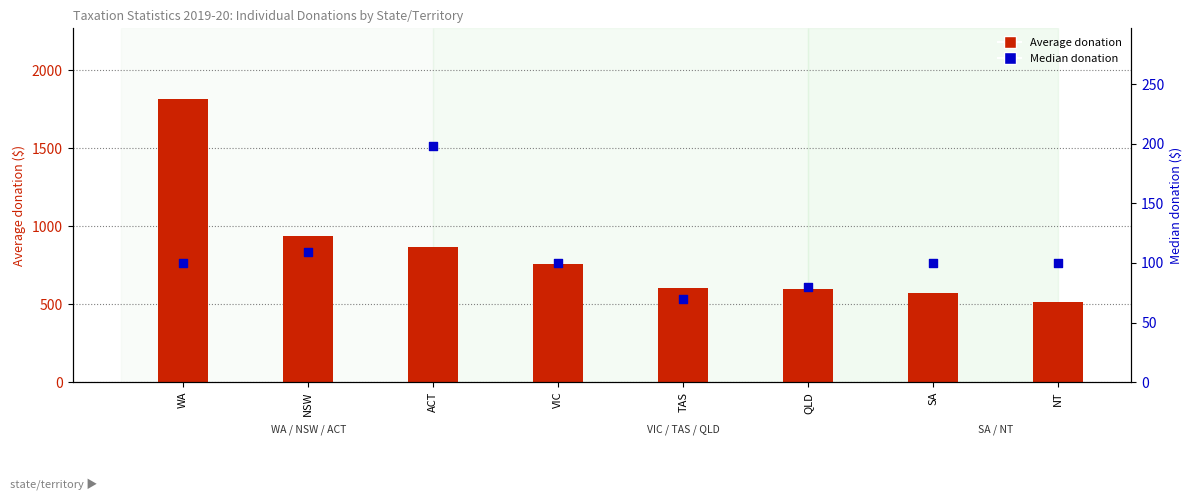

Which series contains the highest Y value?

Average donation